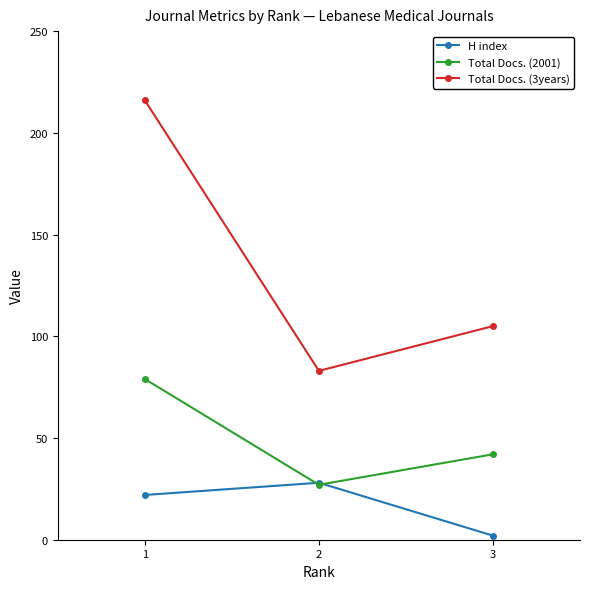

What is the total value across all series at 2?

138